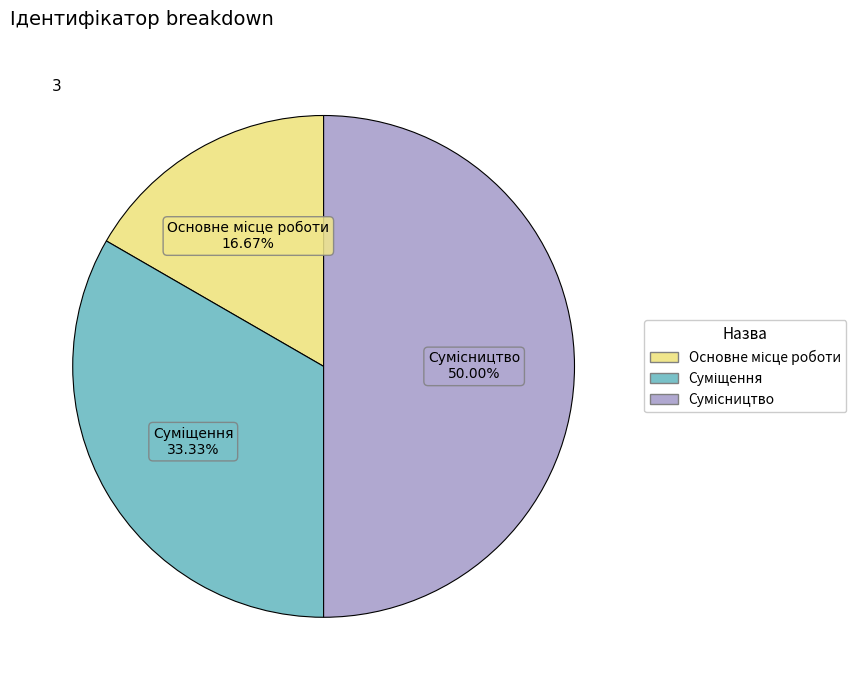

Does any single category account for the majority?

No